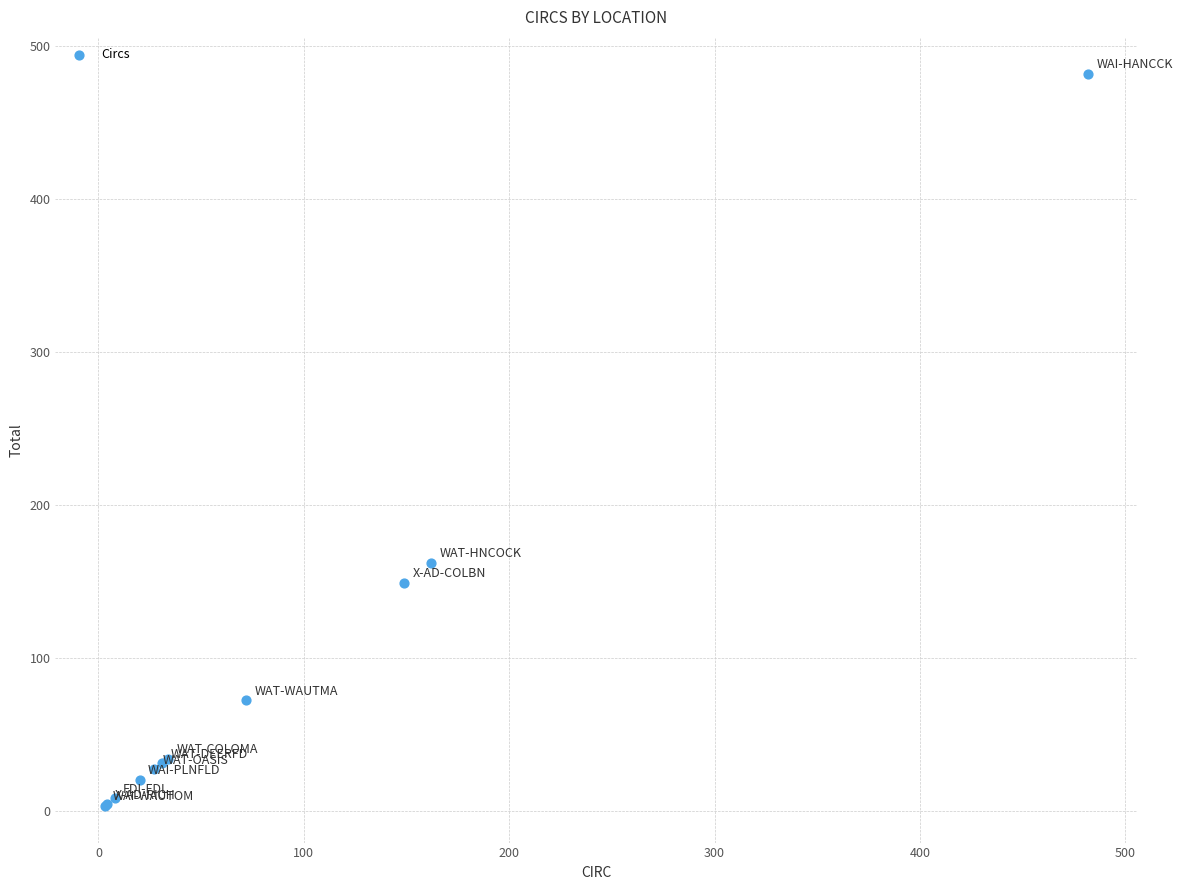

What Y value in the scatter plot is closest to 242?

162